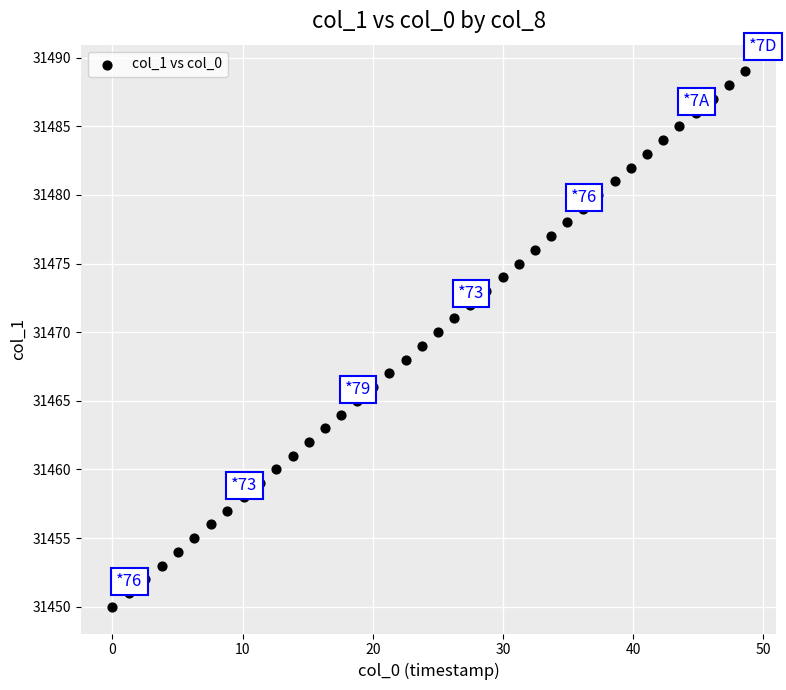

What is the range of Y values (max minus min)?

39